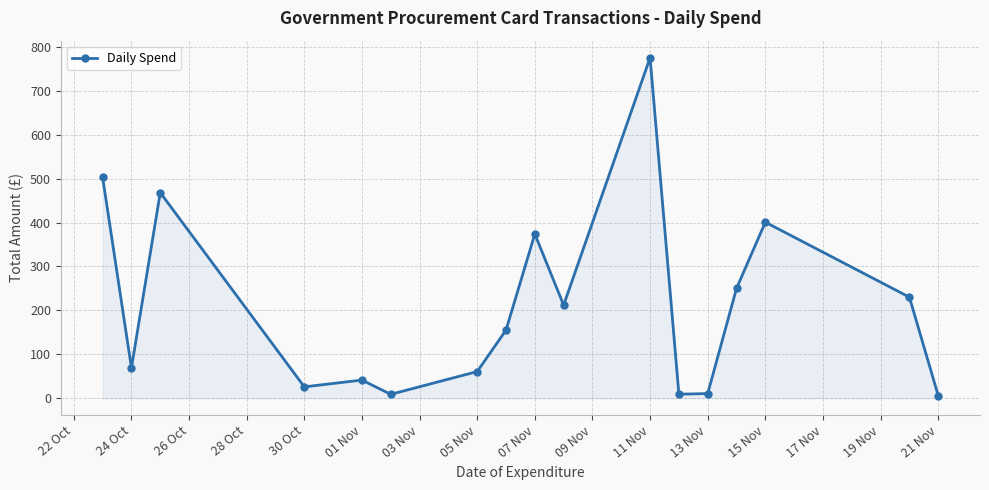

True or false: there are more than 2 points higher than both neighbors.

True